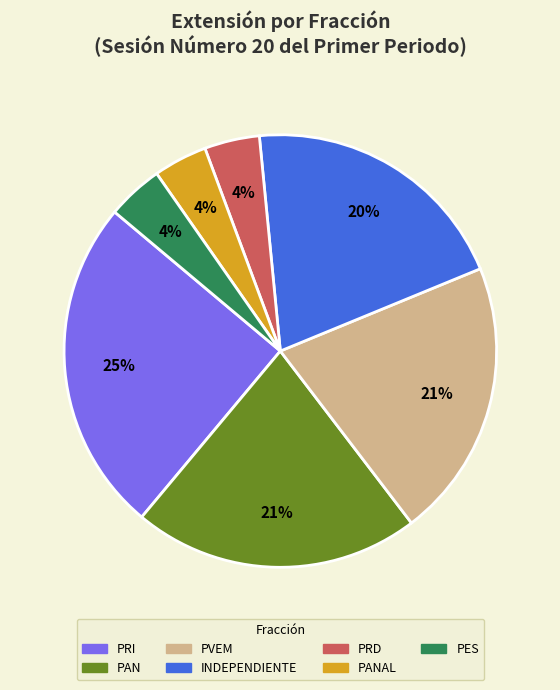

To the nearest percent, what is the average slice percentage?

14%